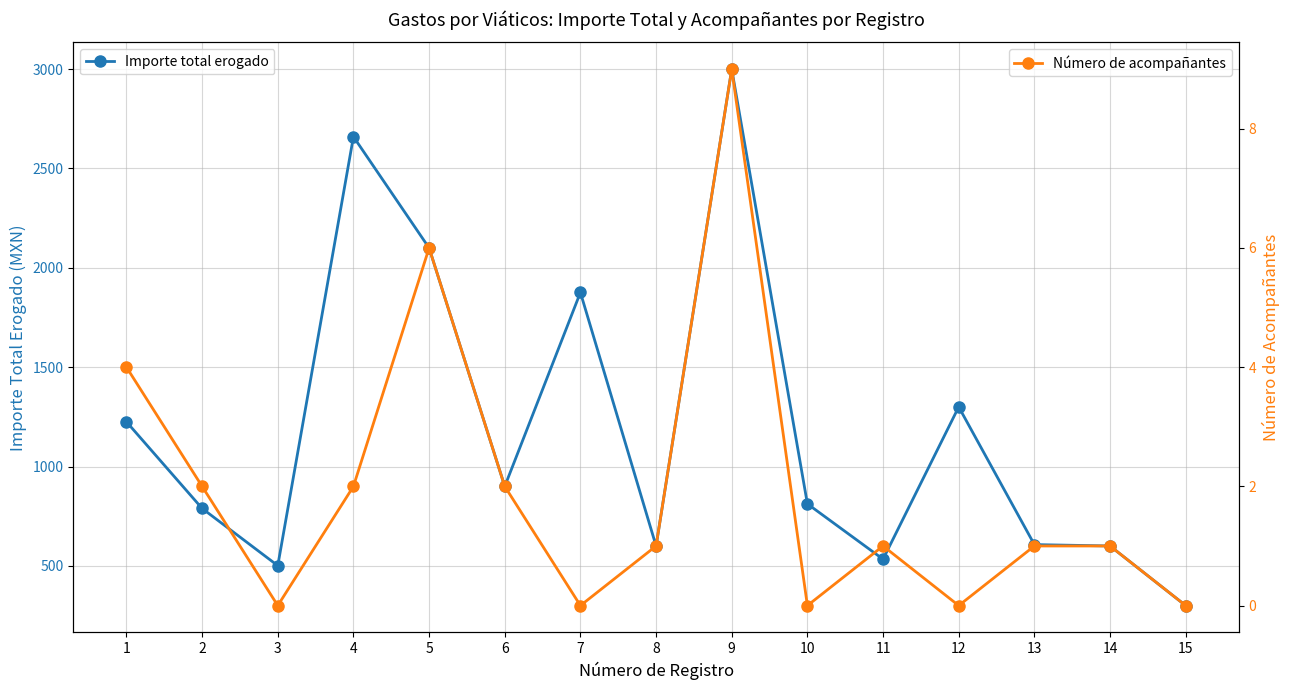

What is the value of the Importe total erogado point at the 9th from the left?

3000.0